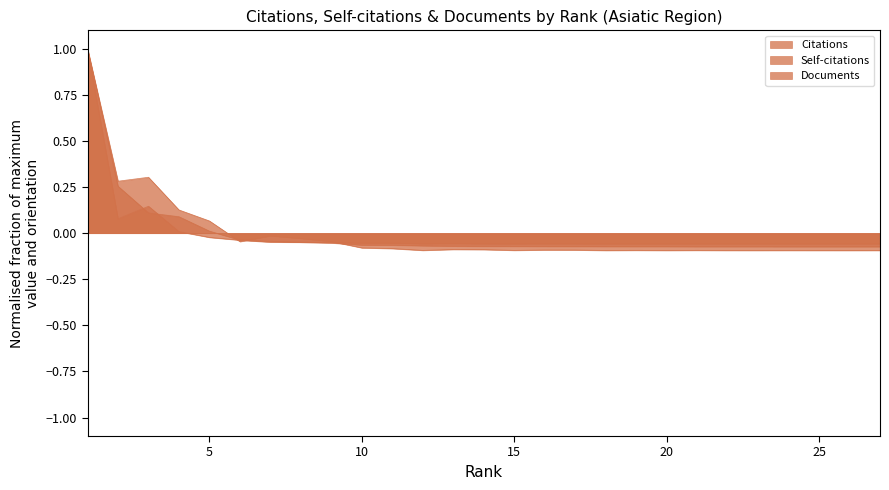

True or false: Self-citations and Documents cross at least once.

True